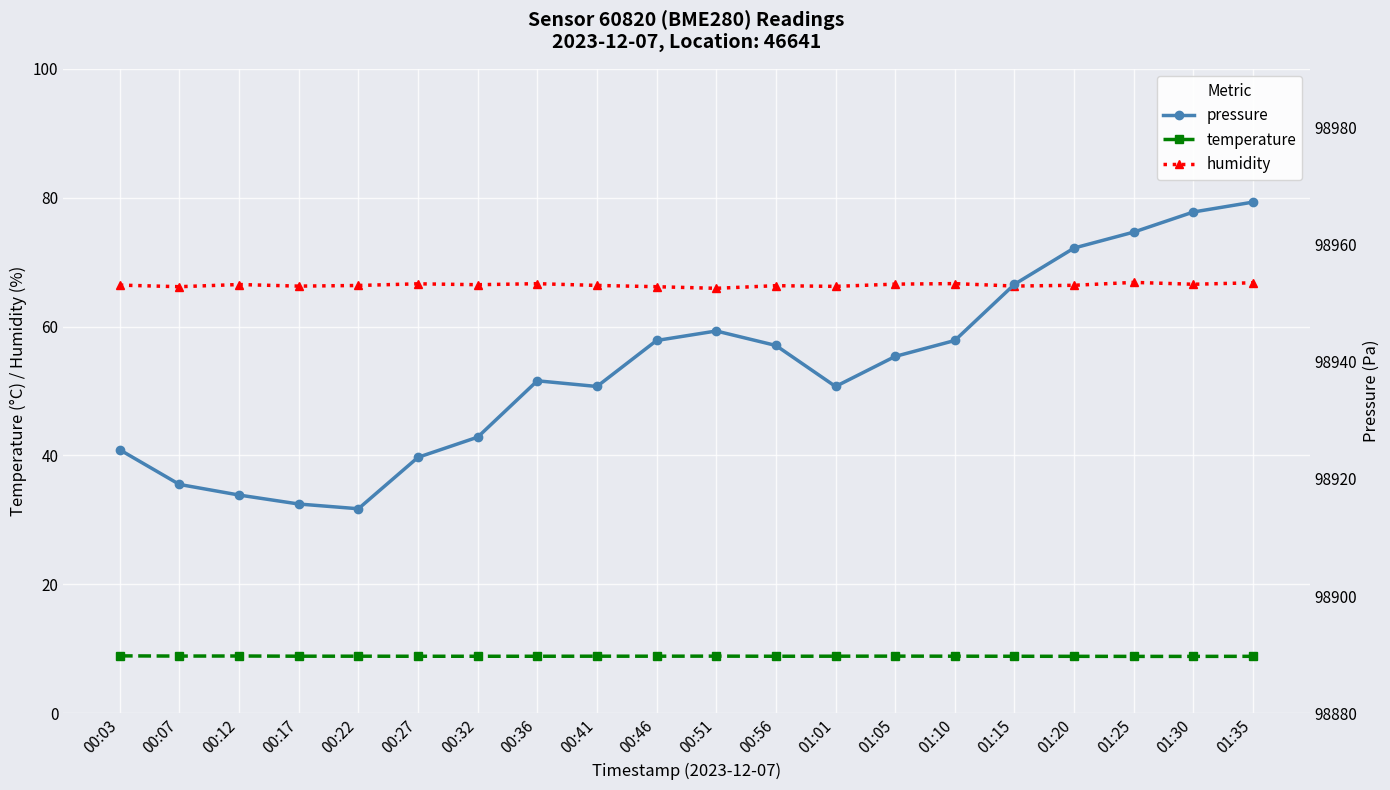

What is the smallest value displayed?

8.8